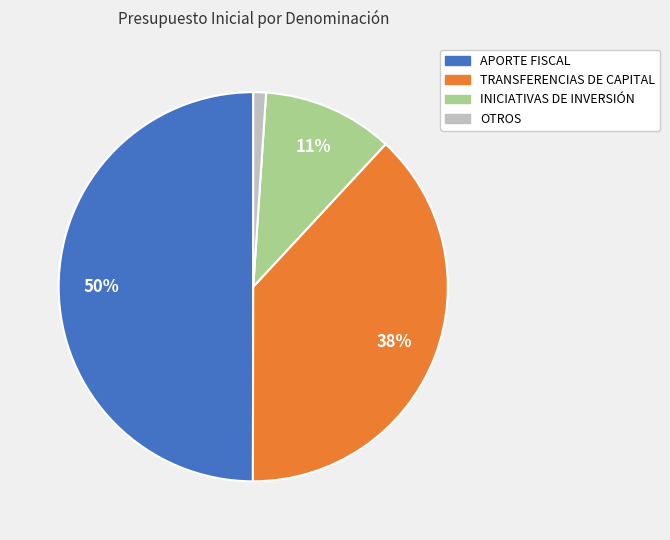

To the nearest percent, what is the difference between the largest and smallest slice percentages?

49%